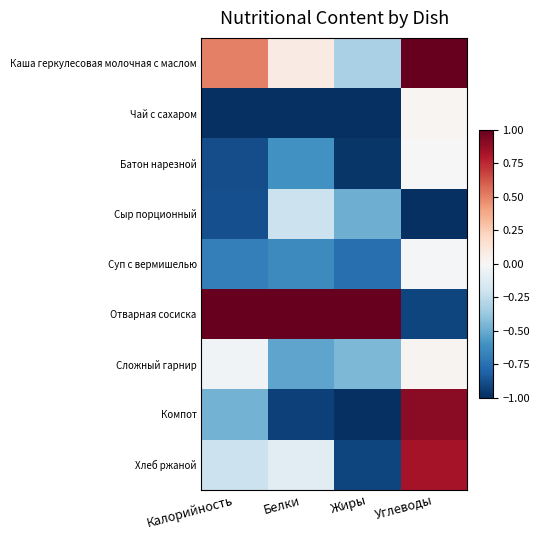

Reading left to right, transcribe all the data shown in this chart.

Каша геркулесовая молочная с маслом: Калорийность=0.5	Белки=0.1	Жиры=-0.3	Углеводы=1.0
Чай с сахаром: Калорийность=-1.0	Белки=-1.0	Жиры=-1.0	Углеводы=0.0
Батон нарезной: Калорийность=-0.9	Белки=-0.6	Жиры=-1.0	Углеводы=-0.0
Сыр порционный: Калорийность=-0.9	Белки=-0.2	Жиры=-0.5	Углеводы=-1.0
Суп с вермишелью: Калорийность=-0.7	Белки=-0.6	Жиры=-0.8	Углеводы=-0.0
Отварная сосиска: Калорийность=1.0	Белки=1.0	Жиры=1.0	Углеводы=-0.9
Сложный гарнир: Калорийность=-0.0	Белки=-0.5	Жиры=-0.4	Углеводы=0.0
Компот: Калорийность=-0.5	Белки=-0.9	Жиры=-1.0	Углеводы=0.9
Хлеб ржаной: Калорийность=-0.2	Белки=-0.1	Жиры=-0.9	Углеводы=0.8